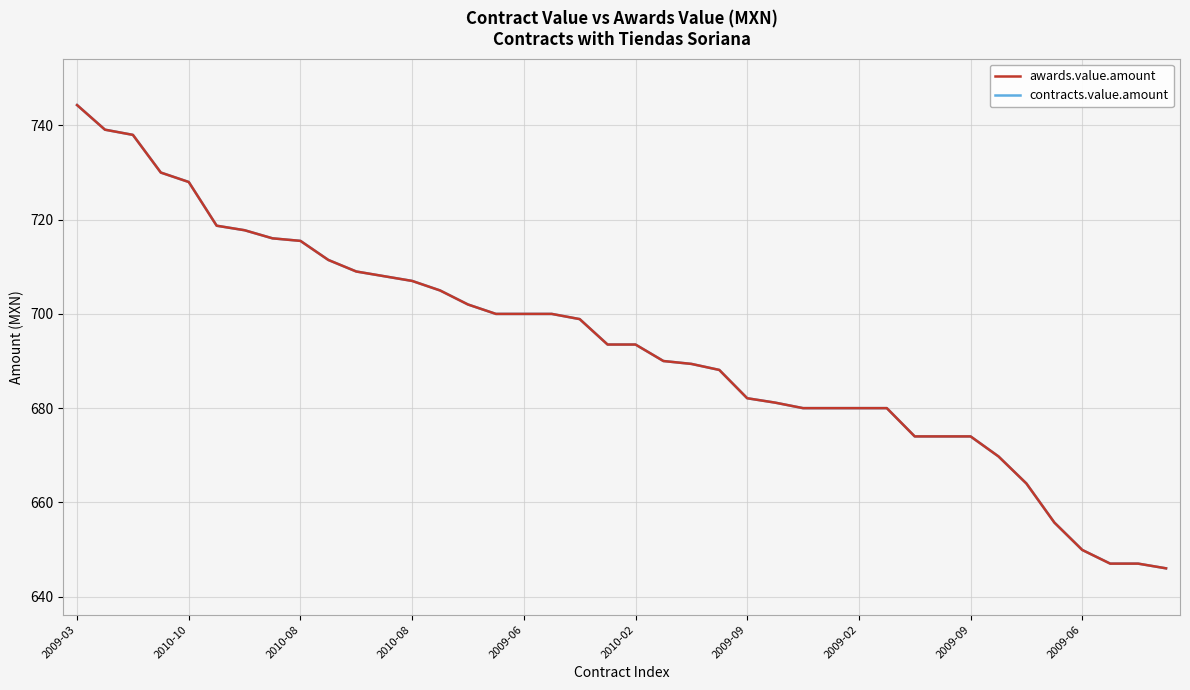

Does the chart have visible grid lines?

Yes